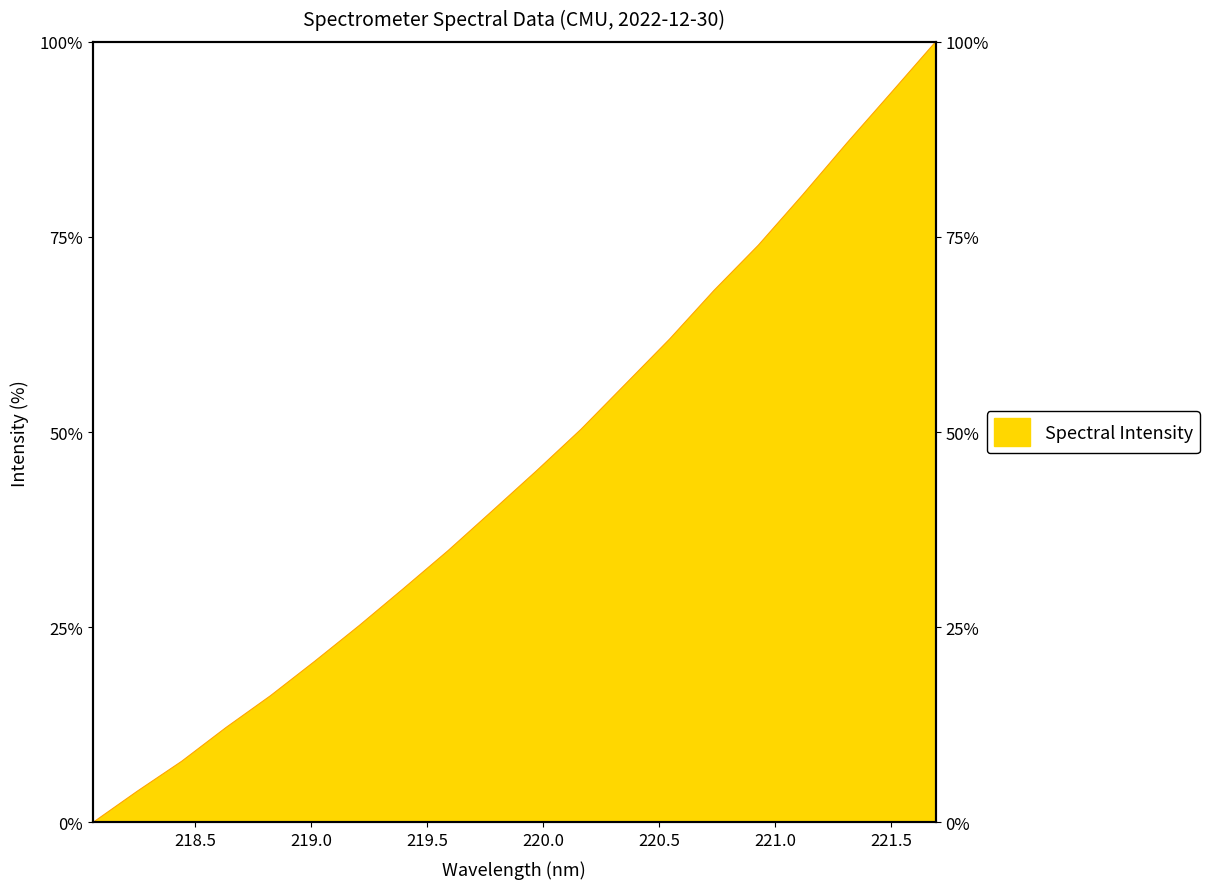

What is the difference between the second highest and minimum values?

93.5